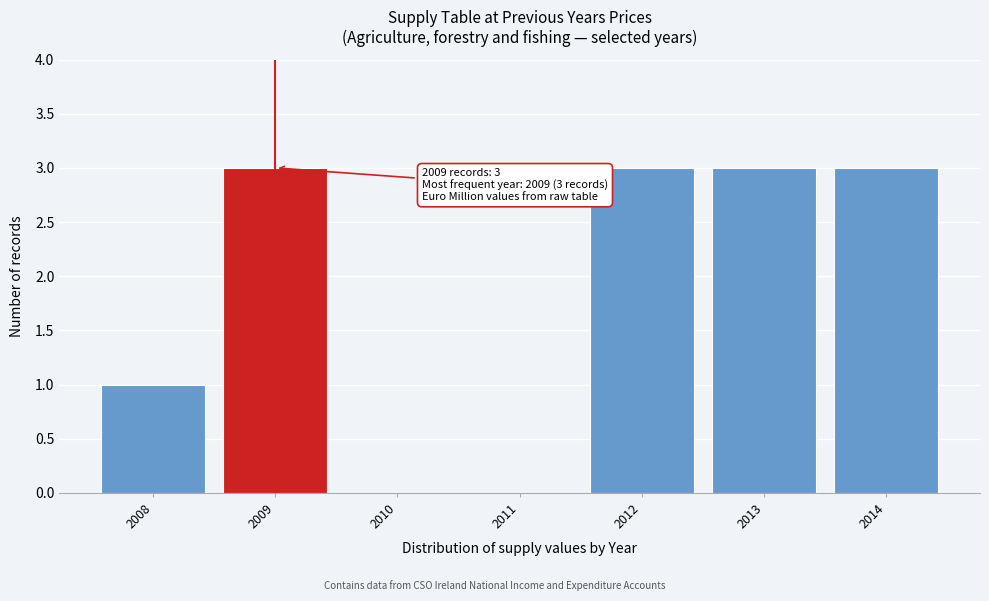

Reading left to right, transcribe all the data shown in this chart.

2008=1	2009=3	2010=0	2011=0	2012=3	2013=3	2014=3